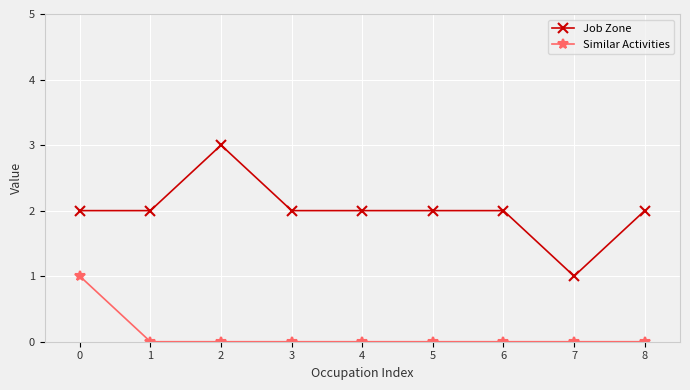

Between 0 and 6, which series saw the biggest shift?

Similar Activities